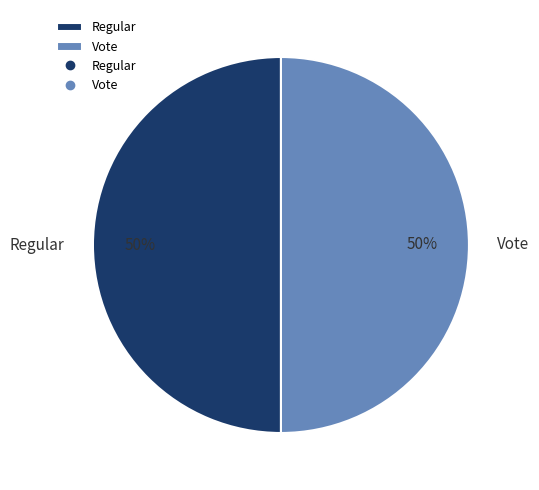

To the nearest percent, what is the average slice percentage?

50%